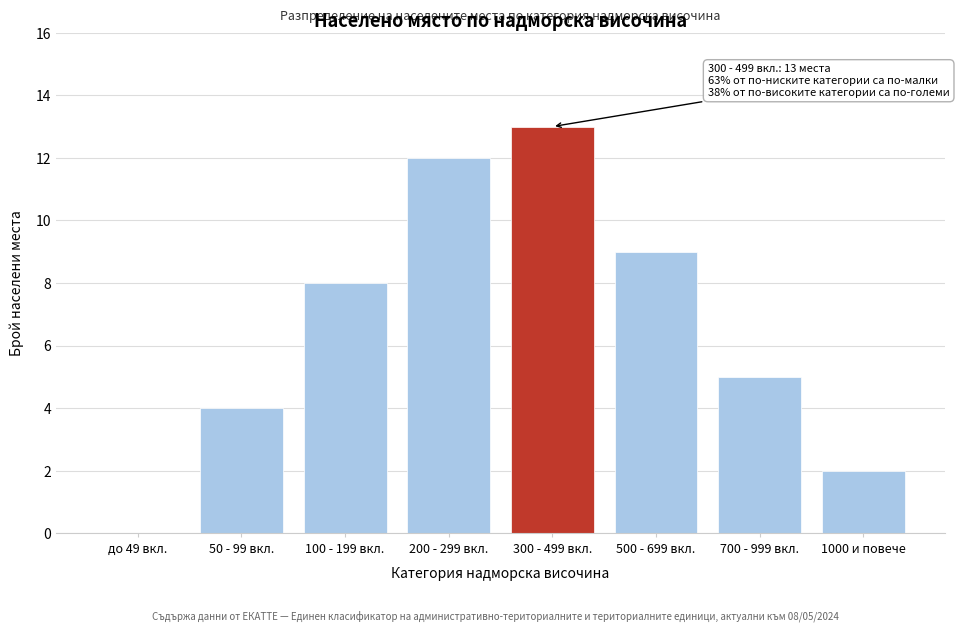

Reading left to right, what are all the values shown in this chart?

до 49 вкл.=0	50 - 99 вкл.=4	100 - 199 вкл.=8	200 - 299 вкл.=12	300 - 499 вкл.=13	500 - 699 вкл.=9	700 - 999 вкл.=5	1000 и повече=2